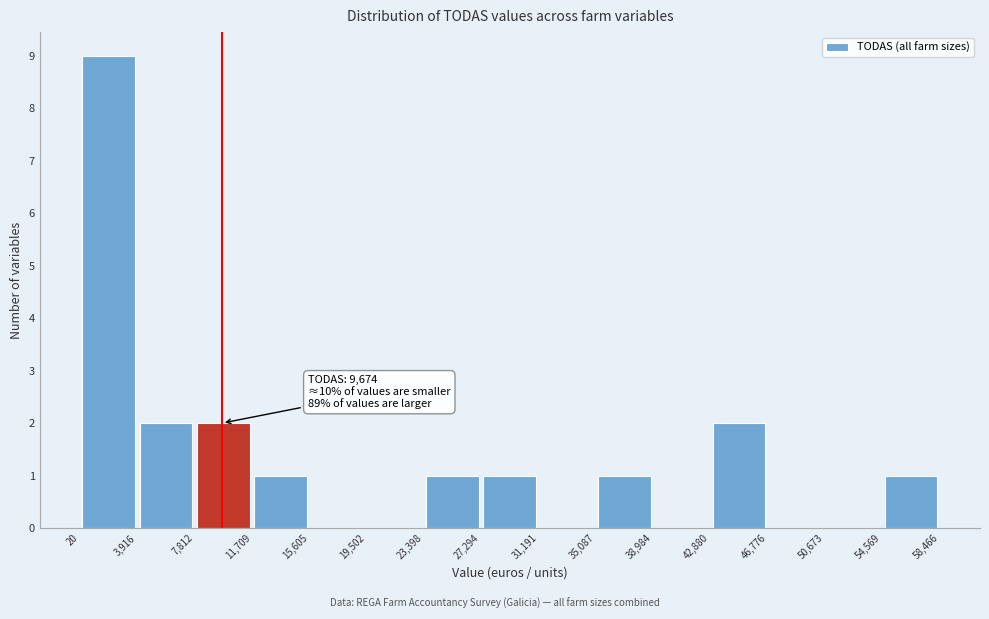

Over which range of the x-axis is the bar tallest?

20 to 3,916